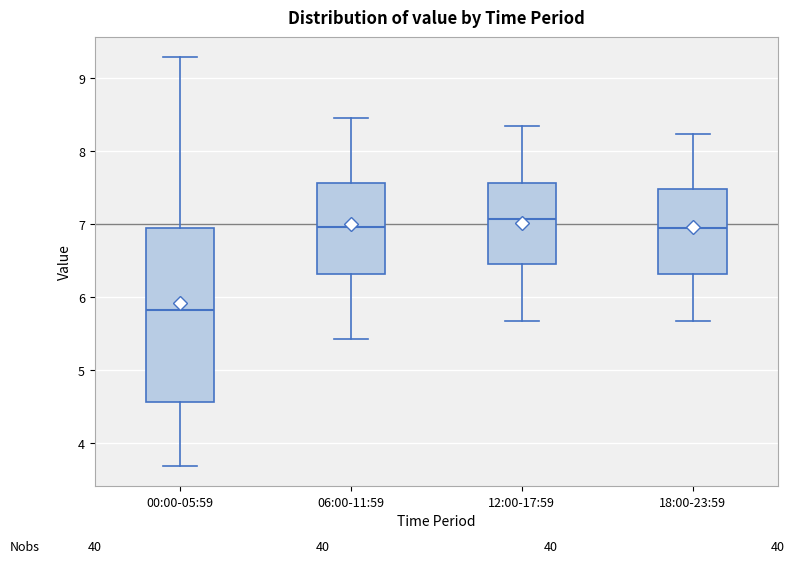

Reading left to right, read every box against the y-axis: the position of its median line, the range the box covers, and the ends of its whiskers. The values are not printed on the chart, so give them approximately, as read against the axis.

00:00-05:59: median 5.8, box 4.6 to 6.9, whiskers 3.7 to 9.3
06:00-11:59: median 7.0, box 6.3 to 7.6, whiskers 5.4 to 8.5
12:00-17:59: median 7.1, box 6.5 to 7.6, whiskers 5.7 to 8.3
18:00-23:59: median 7.0, box 6.3 to 7.5, whiskers 5.7 to 8.2